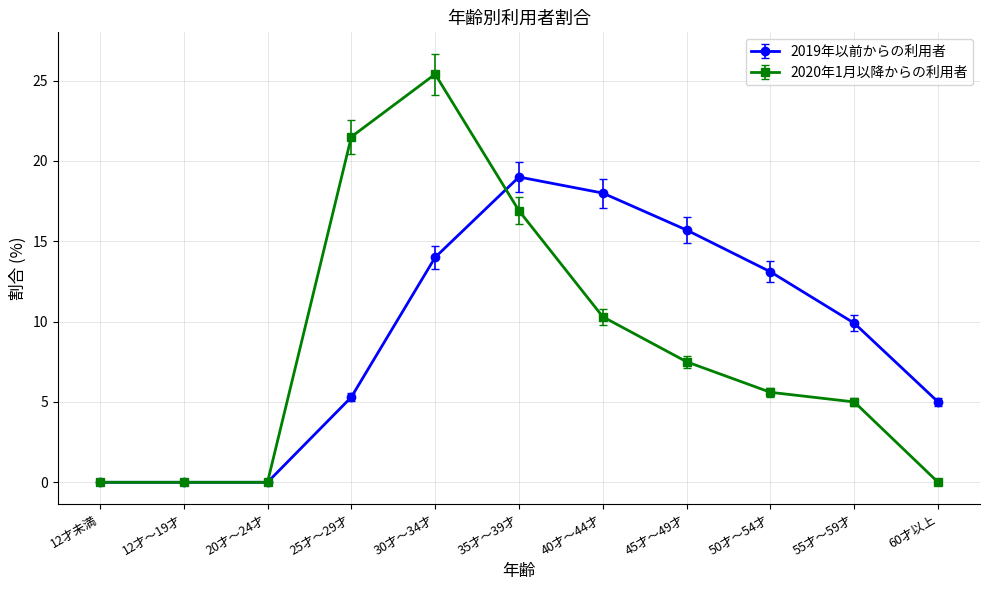

Reading left to right, list all the values displayed in this chart.

2019年以前からの利用者: 12才未満=0.0	12才～19才=0.0	20才～24才=0.0	25才～29才=5.3	30才～34才=14.0	35才～39才=19.0	40才～44才=18.0	45才～49才=15.7	50才～54才=13.1	55才～59才=9.9	60才以上=5.0
2020年1月以降からの利用者: 12才未満=0.0	12才～19才=0.0	20才～24才=0.0	25才～29才=21.5	30才～34才=25.4	35才～39才=16.9	40才～44才=10.3	45才～49才=7.5	50才～54才=5.6	55才～59才=5.0	60才以上=0.0